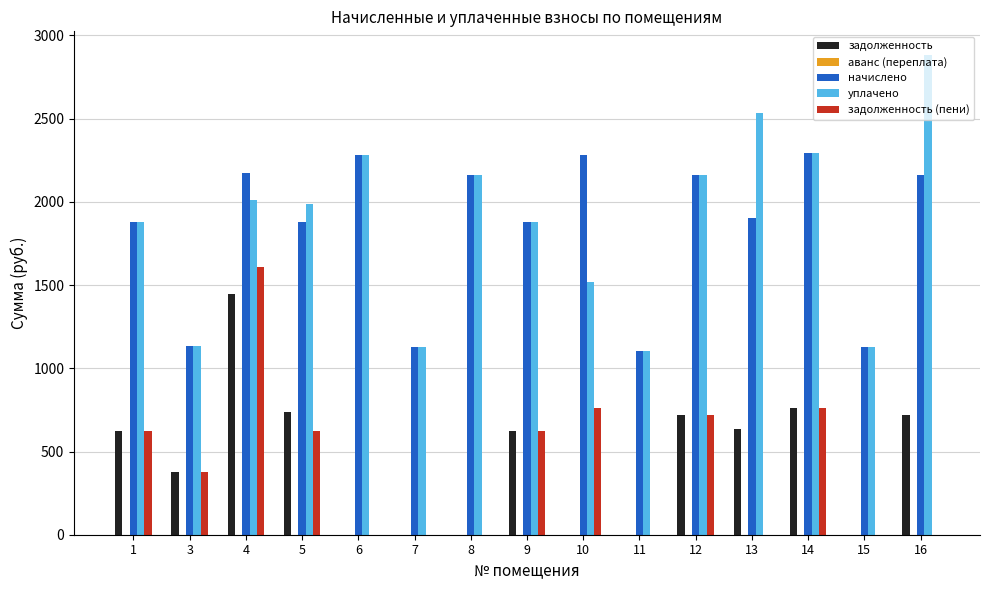

Does the chart contain stacked bars?

No